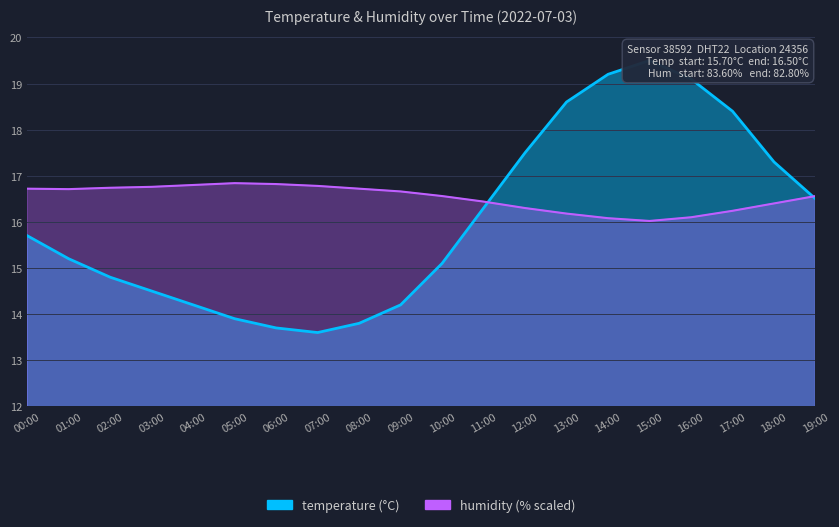

What is the value of the temperature point at the 3rd from the left?

14.8